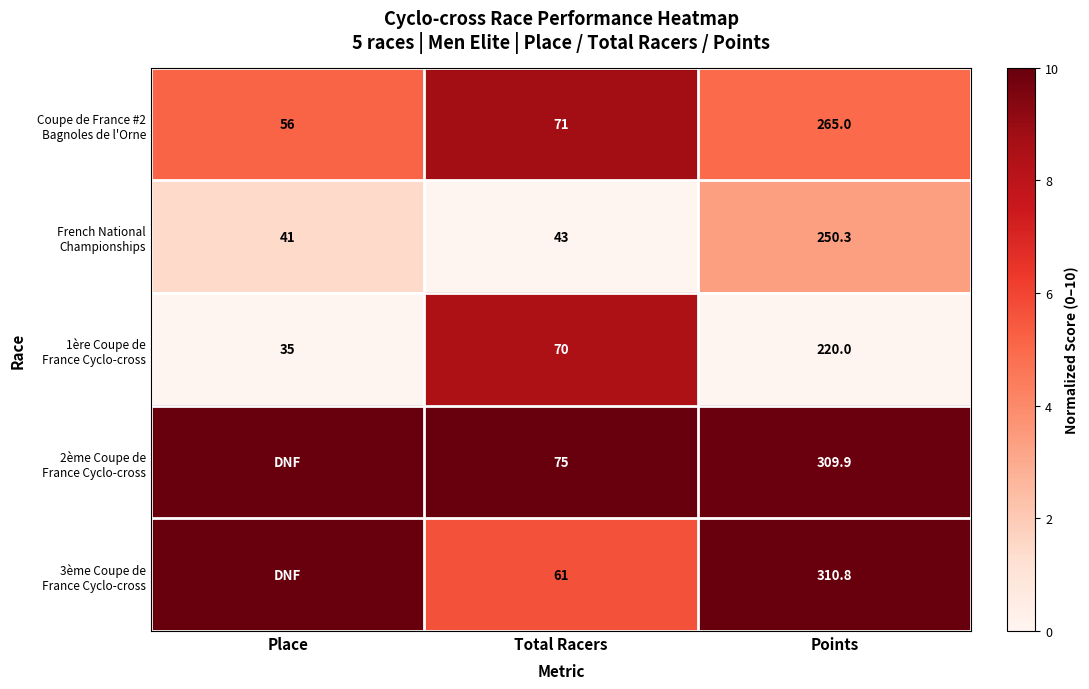

What is the difference between the highest and lowest values at Total Racers?

32.0